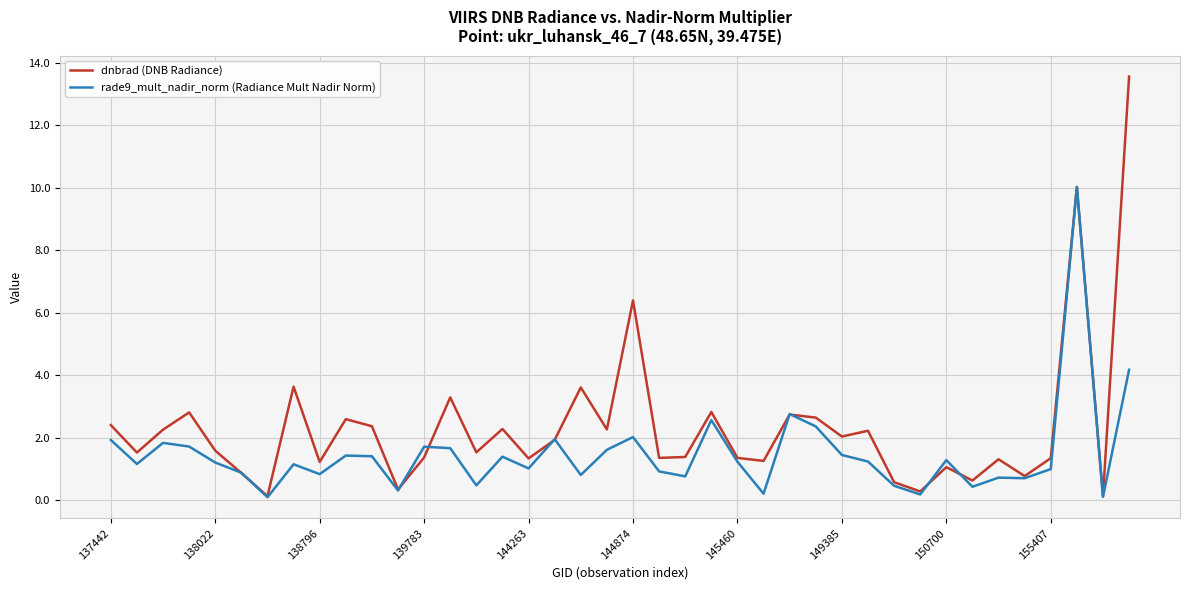

How many lines are shown in the chart?

2